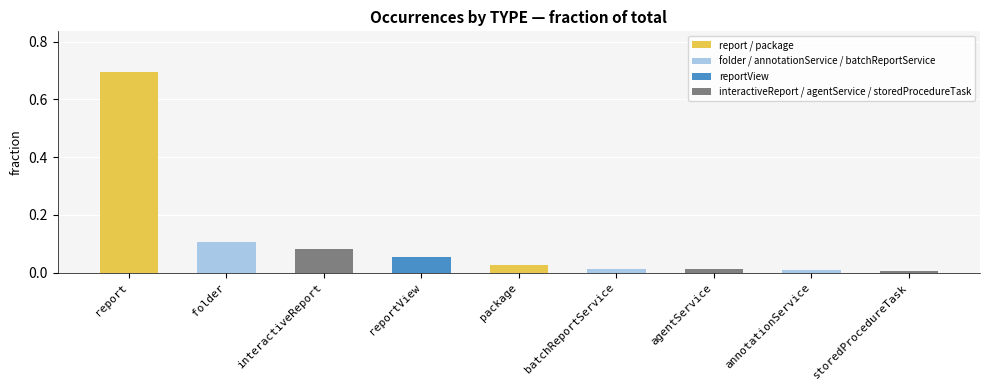

Is it true that the value at reportView is 0.1?

True